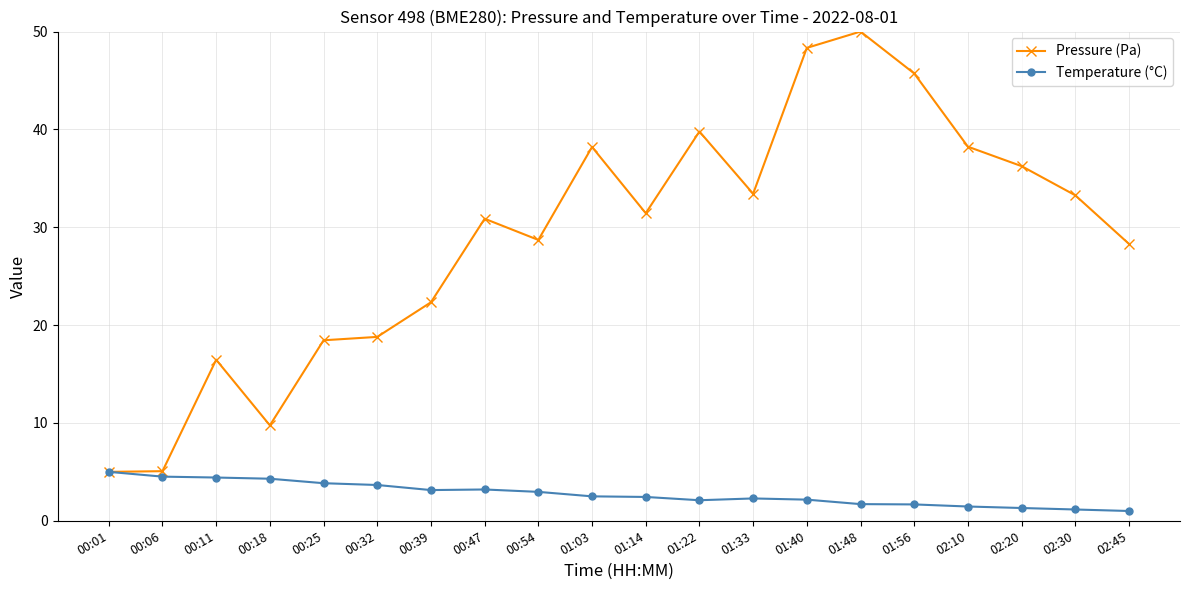

True or false: Pressure (Pa) has more than 0 interior local peaks.

True